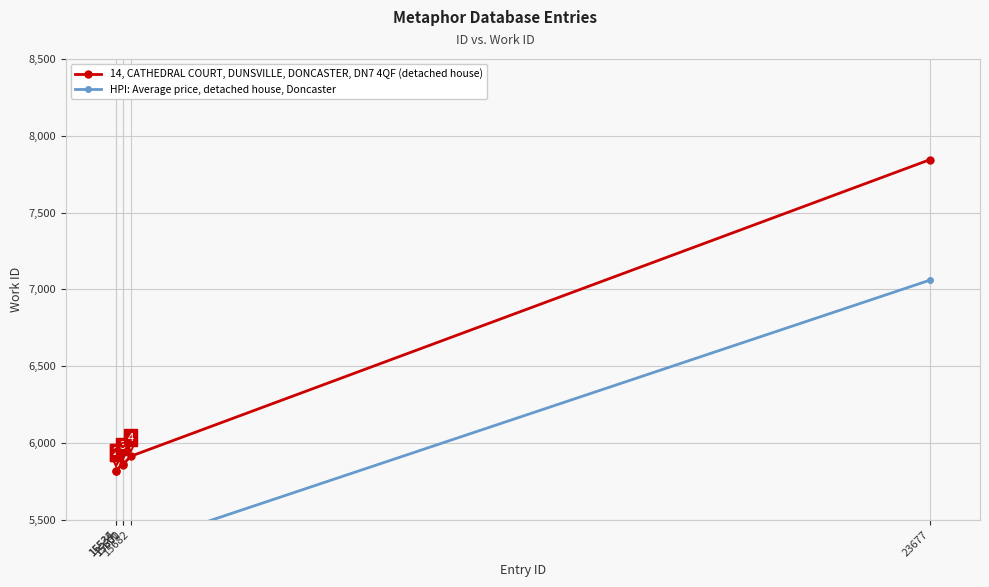

Rank the series at 15600 from highest to lowest value.

14, CATHEDRAL COURT, DUNSVILLE, DONCASTER, DN7 4QF (detached house), HPI: Average price, detached house, Doncaster